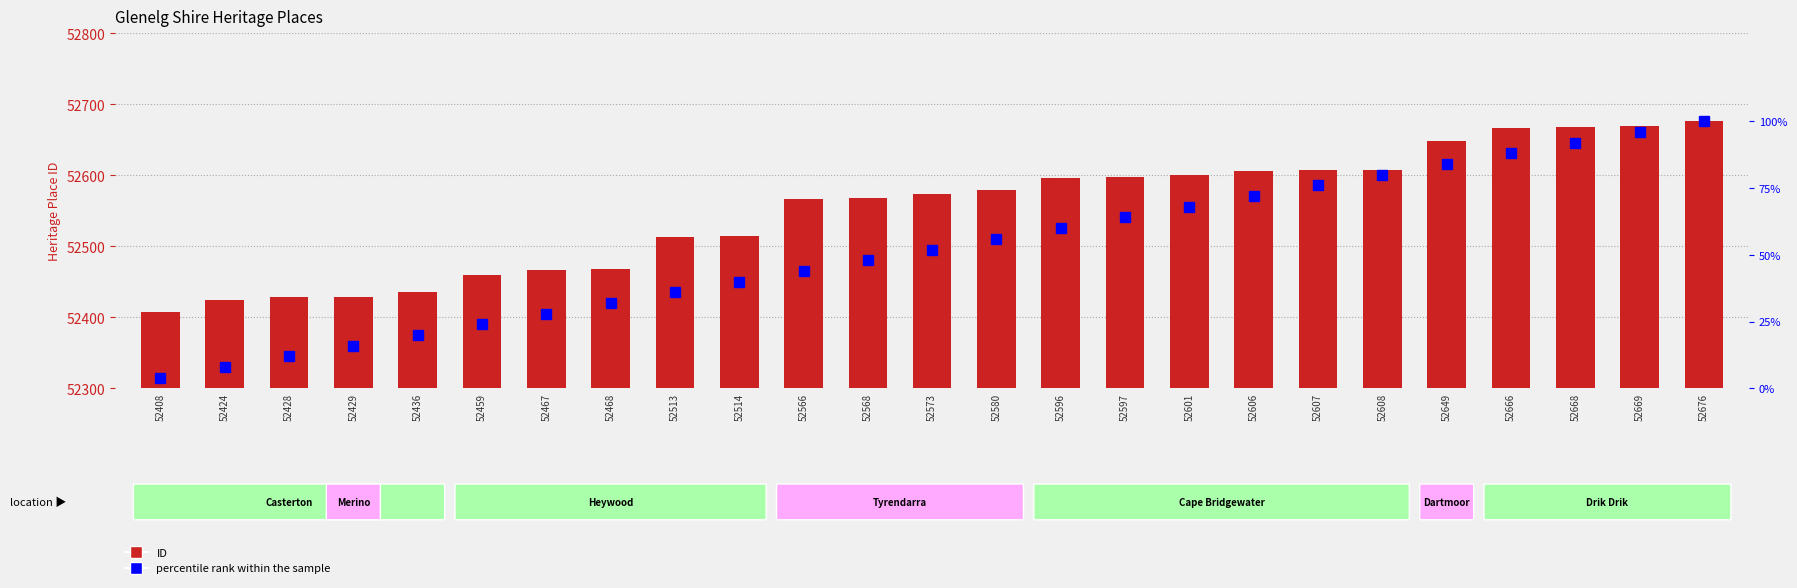

Where is ID nearest to the value 52542?

52566